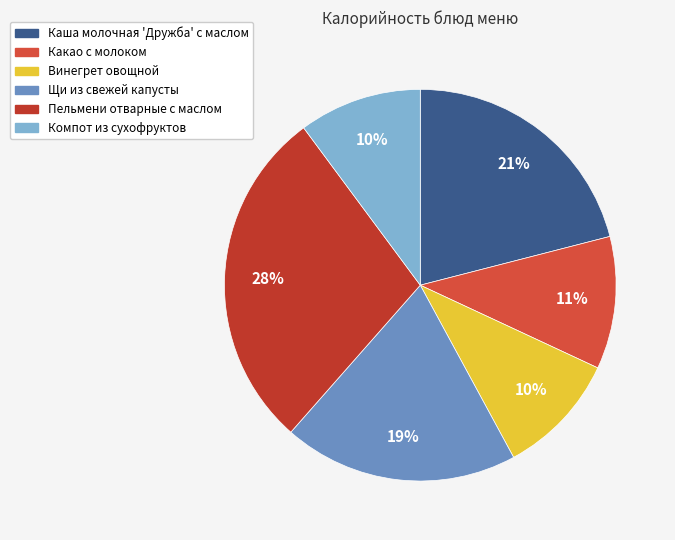

To the nearest percent, what percentage of the pie is Какао с молоком?

11%